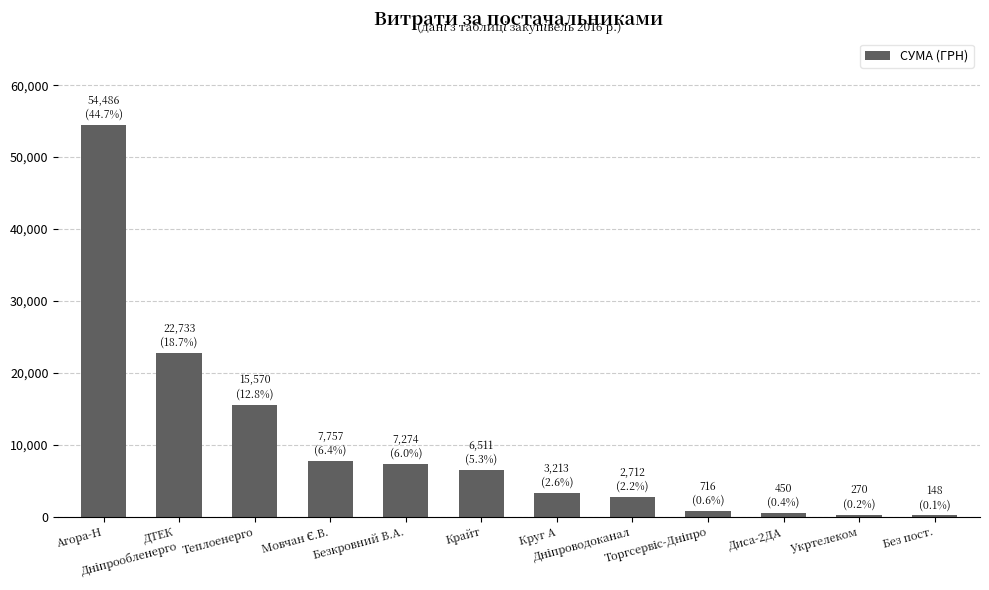

What is the maximum value shown in the chart?

54485.6